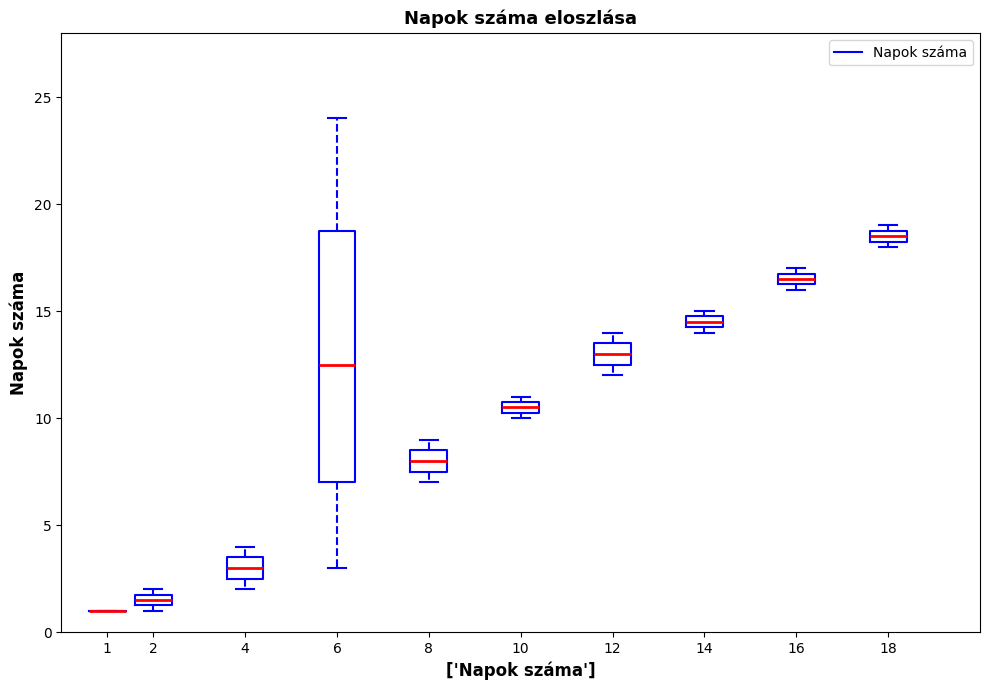

Where is the upper edge of the box at x = 12 on the y-axis? The values are not printed on the chart, so give them approximately, as read against the axis.

13.5